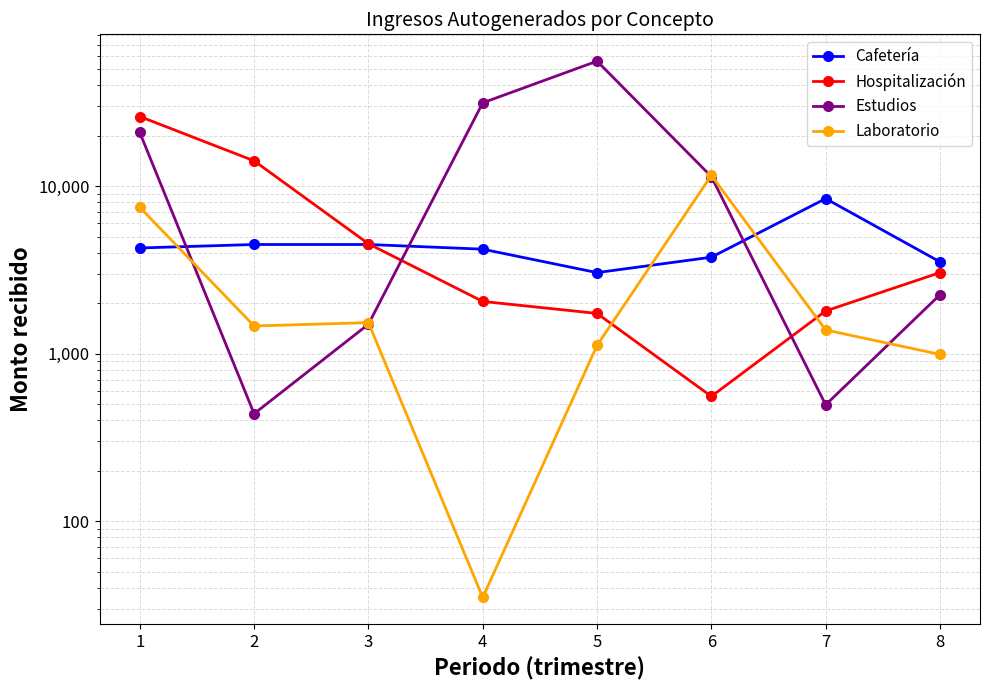

What is the value of the Hospitalización point at the 2nd from the left?

14186